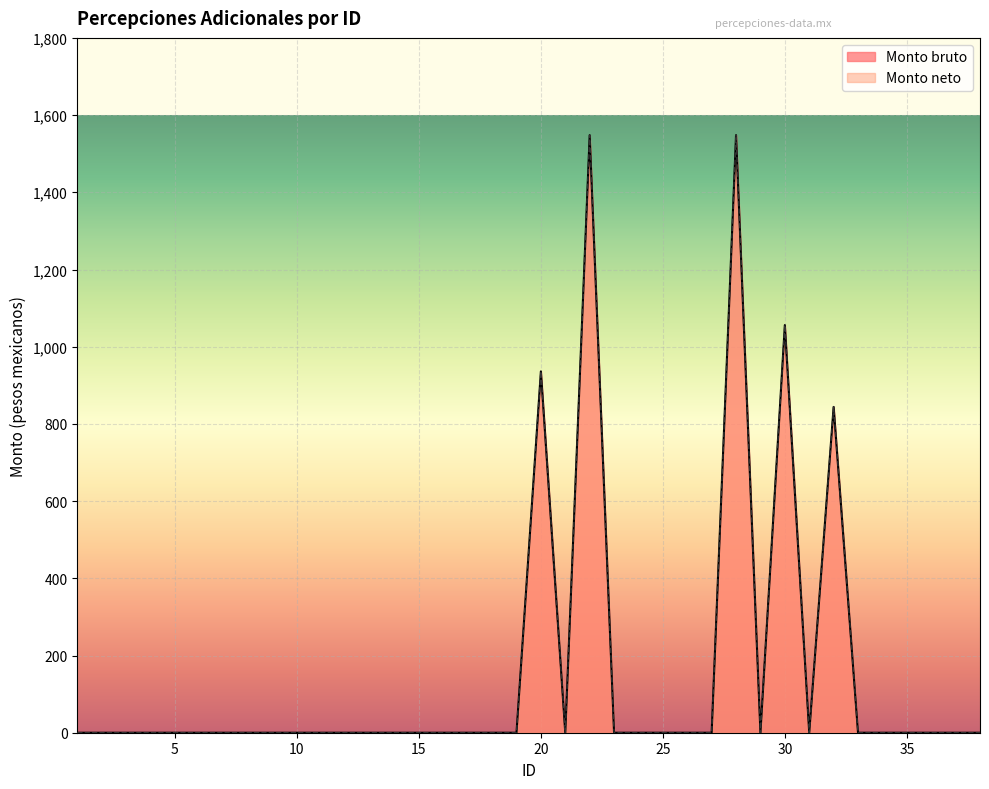

What is the difference between the maximum and minimum values in the Monto bruto series?

1548